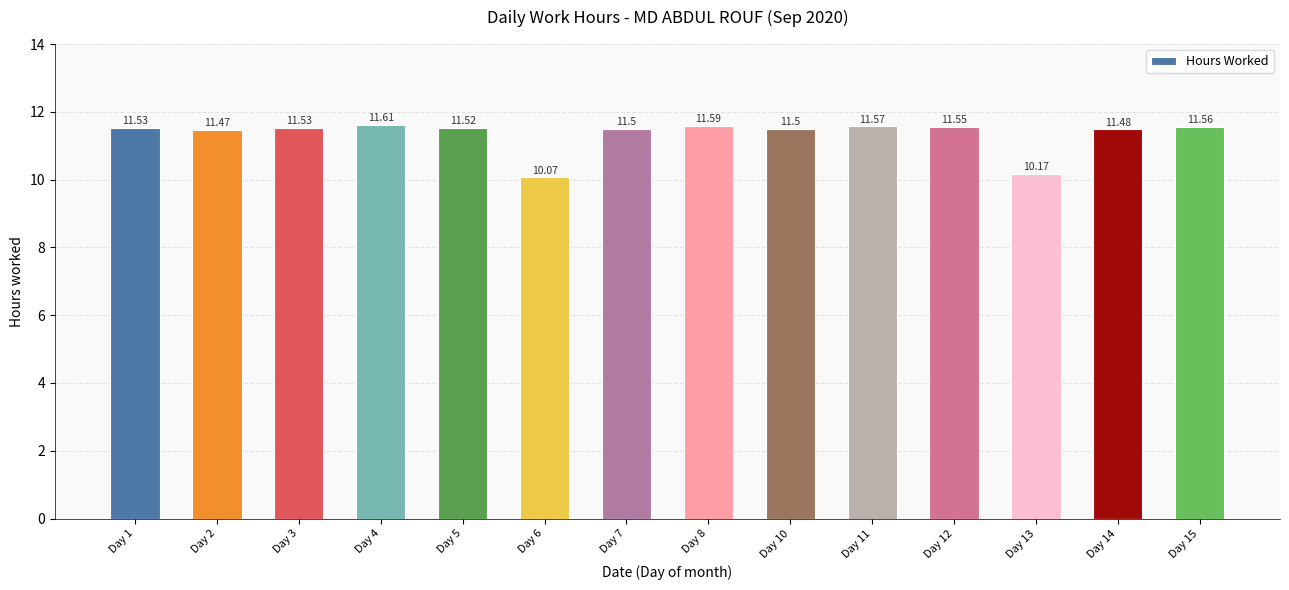

Which category has the highest value across all series?

Day 4